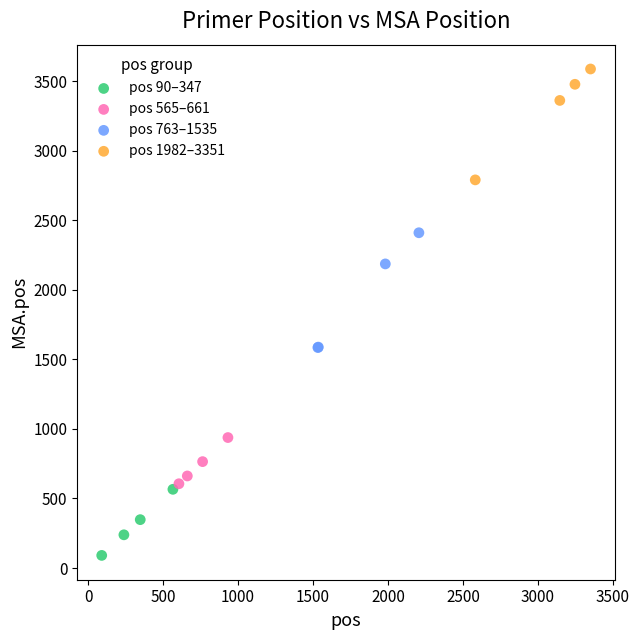

Which series reaches the minimum Y coordinate?

pos 90–347